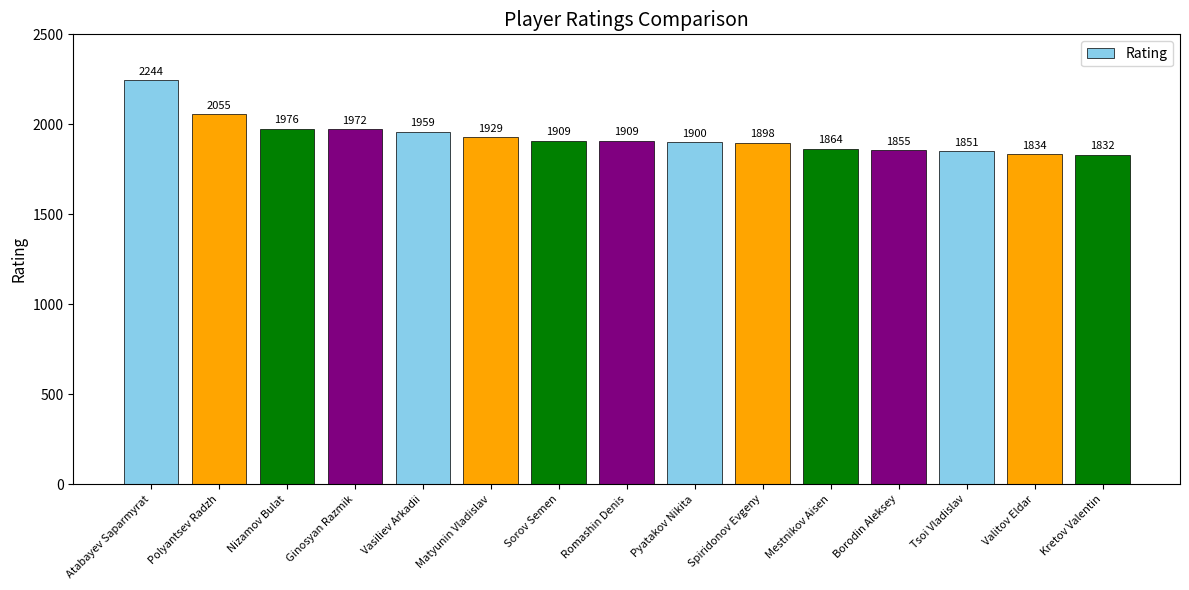

What is the ratio of the value at Kretov Valentin to the value at Sorov Semen?

1.0